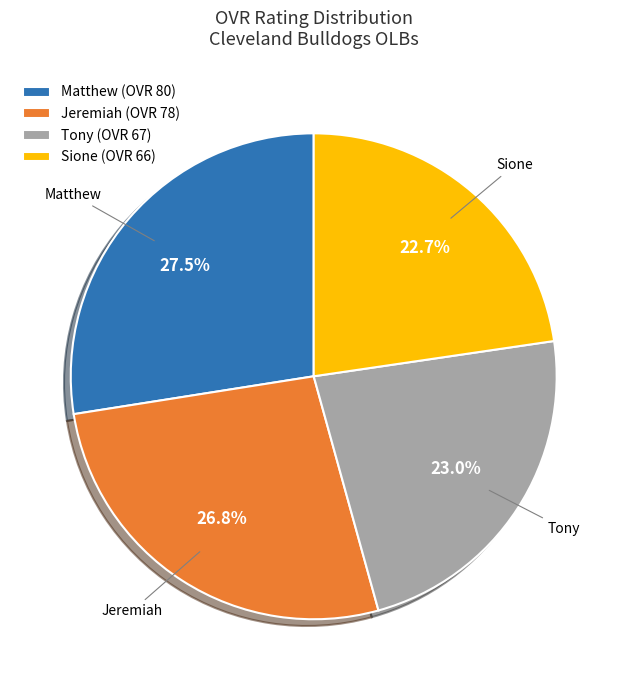

To the nearest percent, what percentage of the pie is Tony?

23%